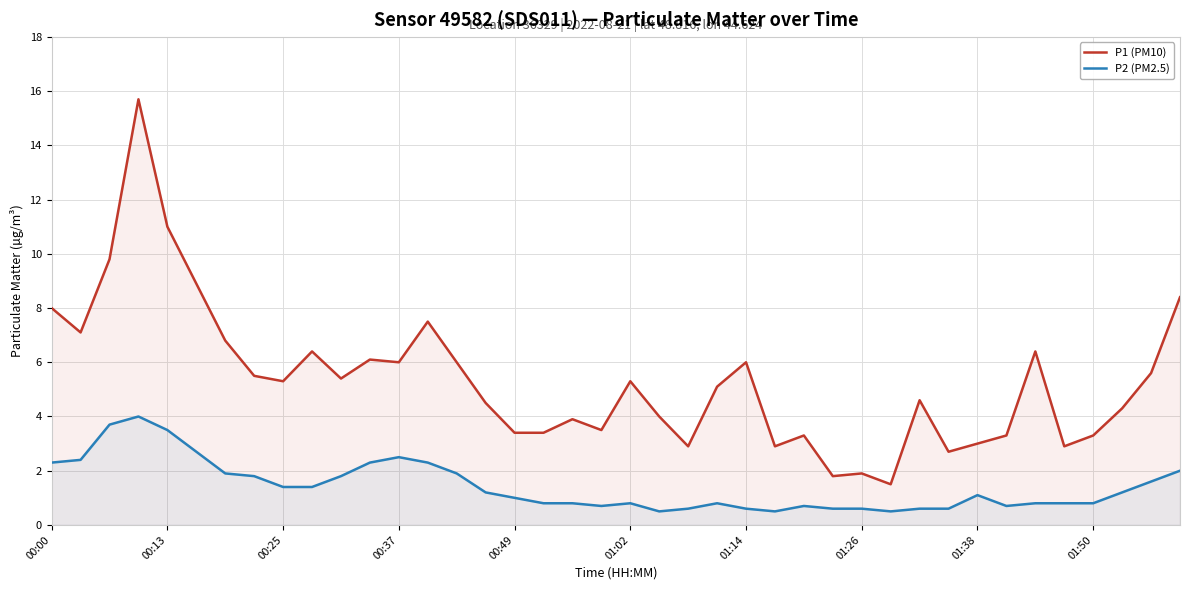

Rank the series at 19 from lowest to highest value.

P2 (PM2.5), P1 (PM10)